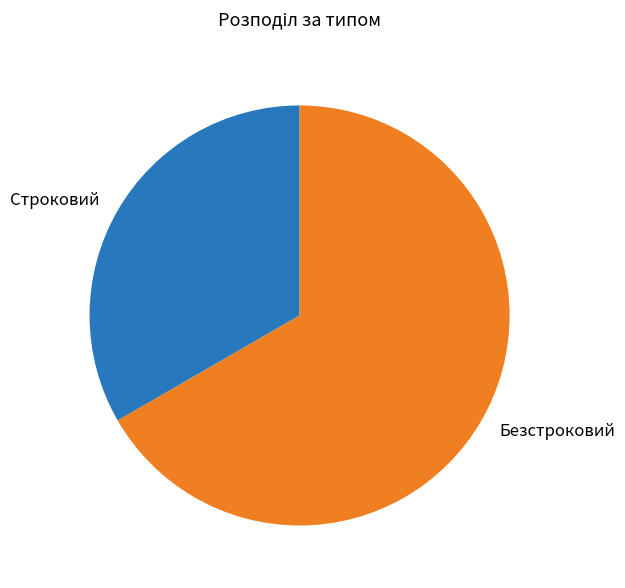

Is the sum of Строковий and Безстроковий greater than half?

Yes